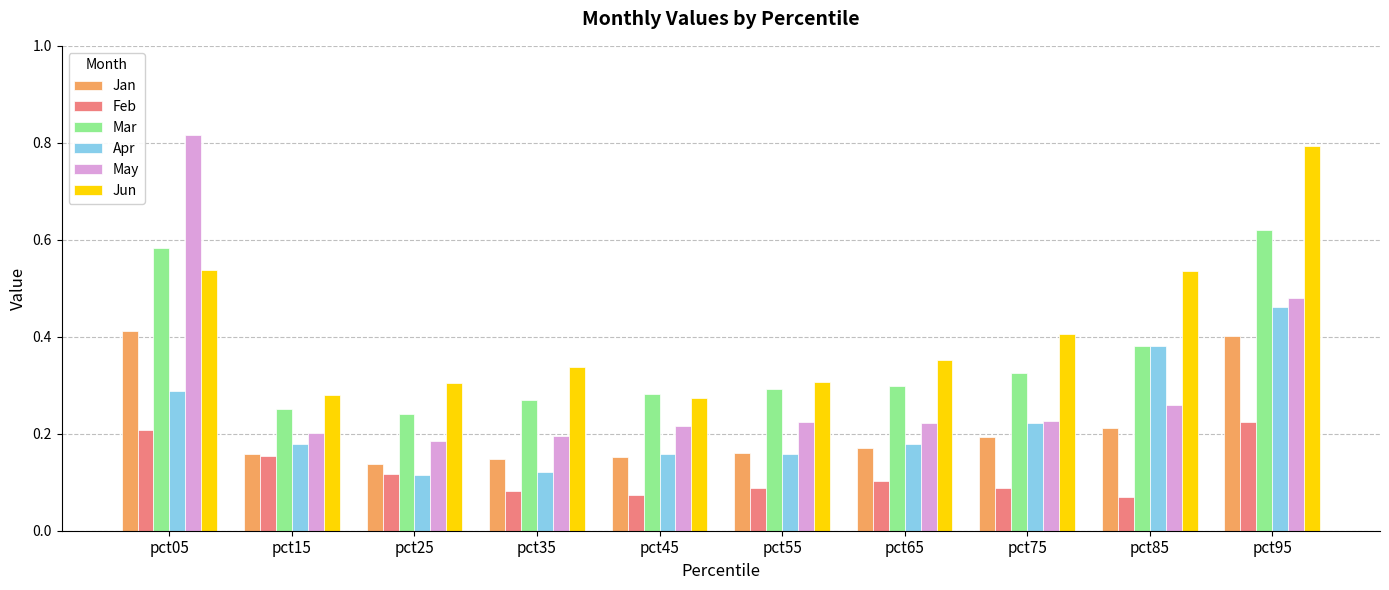

The Jun series shows 0.4 at pct45. True or false?

False